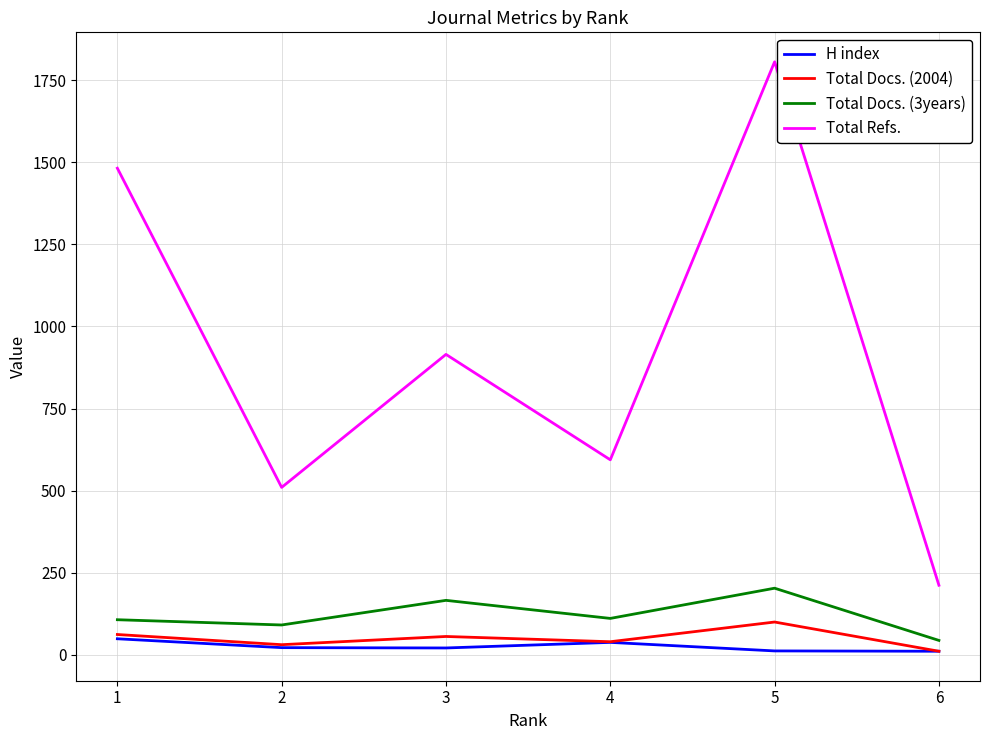

The Total Docs. (2004) series shows 56 at 3. True or false?

True